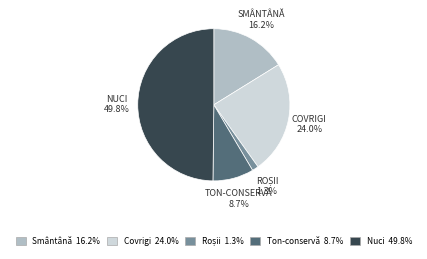

What is the ratio of the value at Smântână to the value at Ton-conservă?

1.9